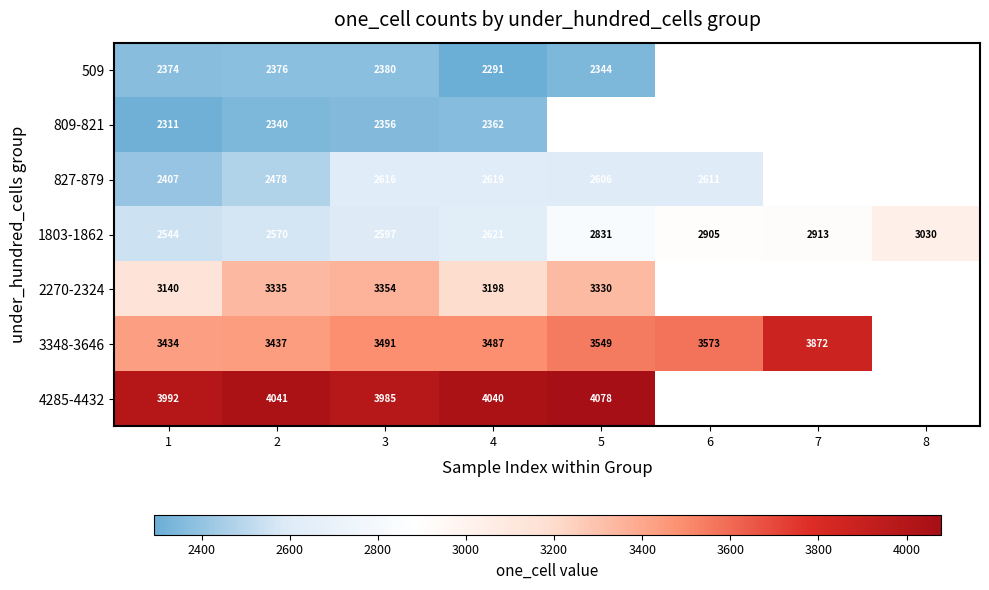

Where is 1803-1862 nearest to the value 2787?

5